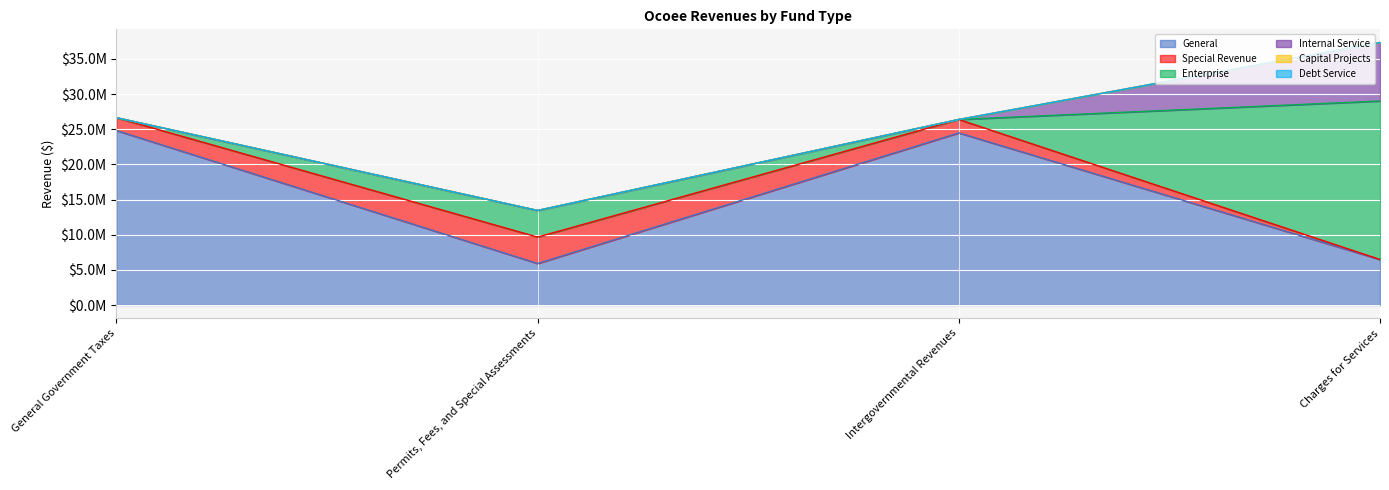

What is the label of the 3rd point from the right?

Permits, Fees, and Special Assessments